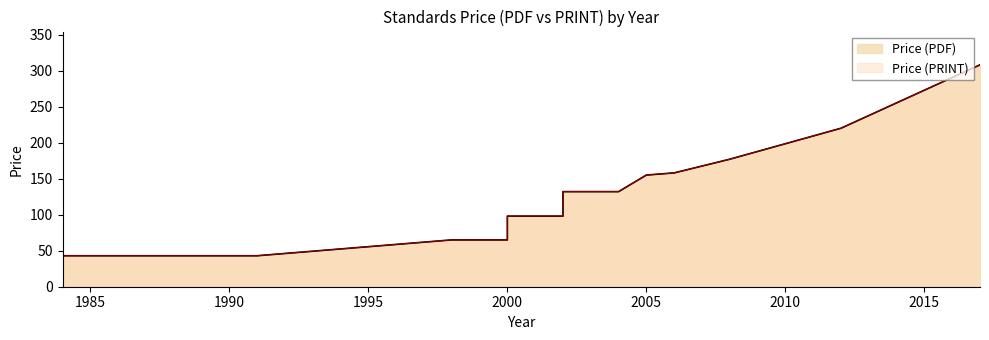

What is the minimum value shown in the chart?

43